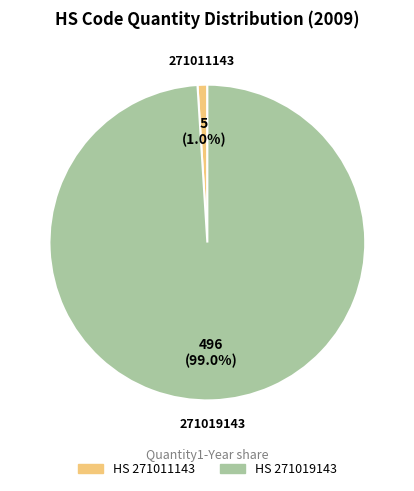

Is there any slice that represents more than half of the pie?

Yes